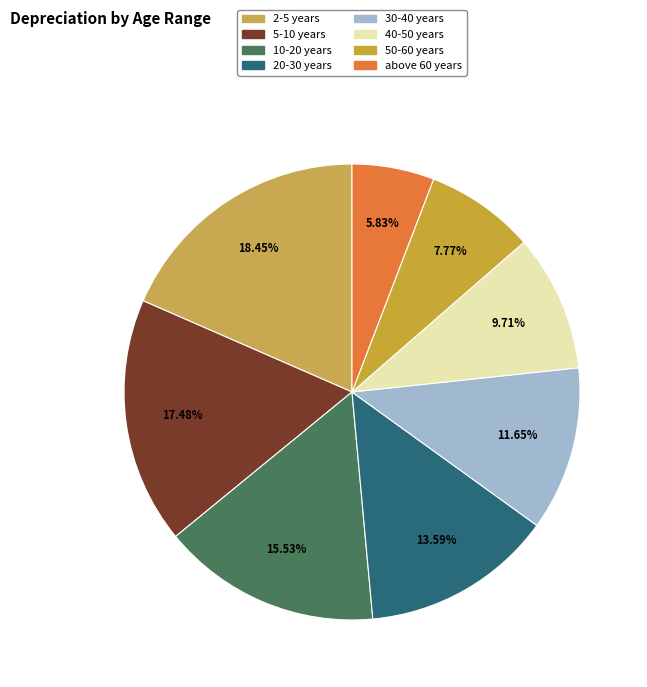

To the nearest percent, what is the combined percentage of 2-5 years and above 60 years?

24%